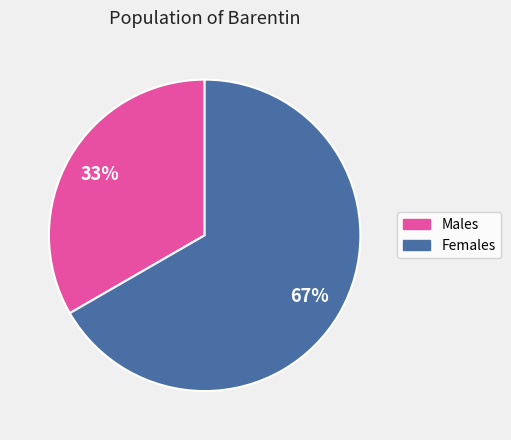

Does any single category account for the majority?

Yes